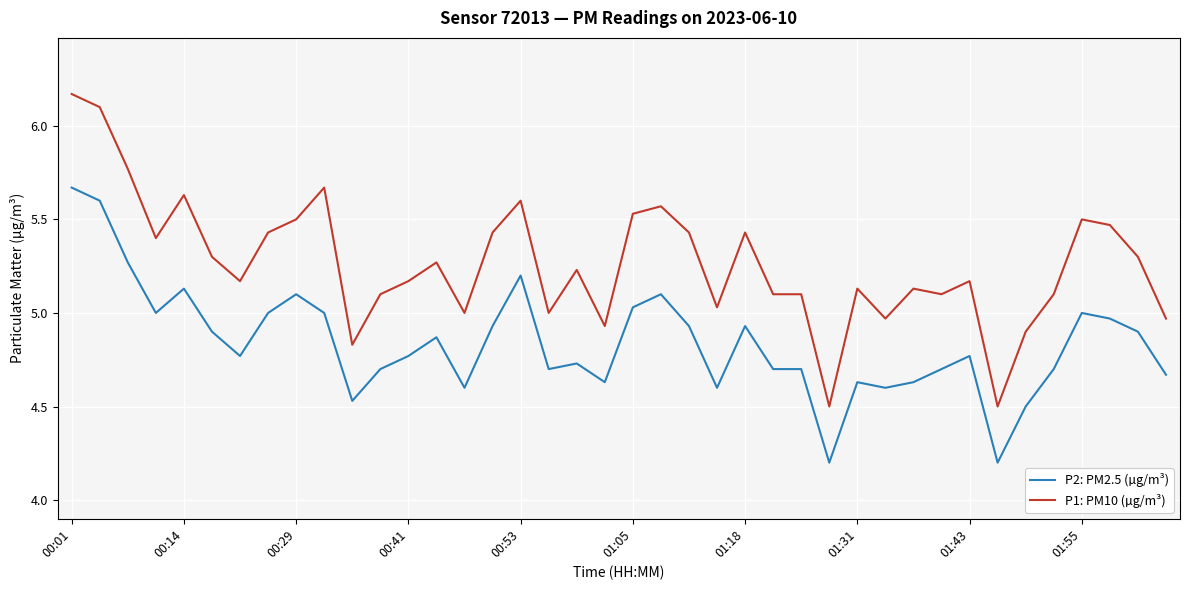

True or false: P2: PM2.5 (µg/m³) and P1: PM10 (µg/m³) cross at least once.

False